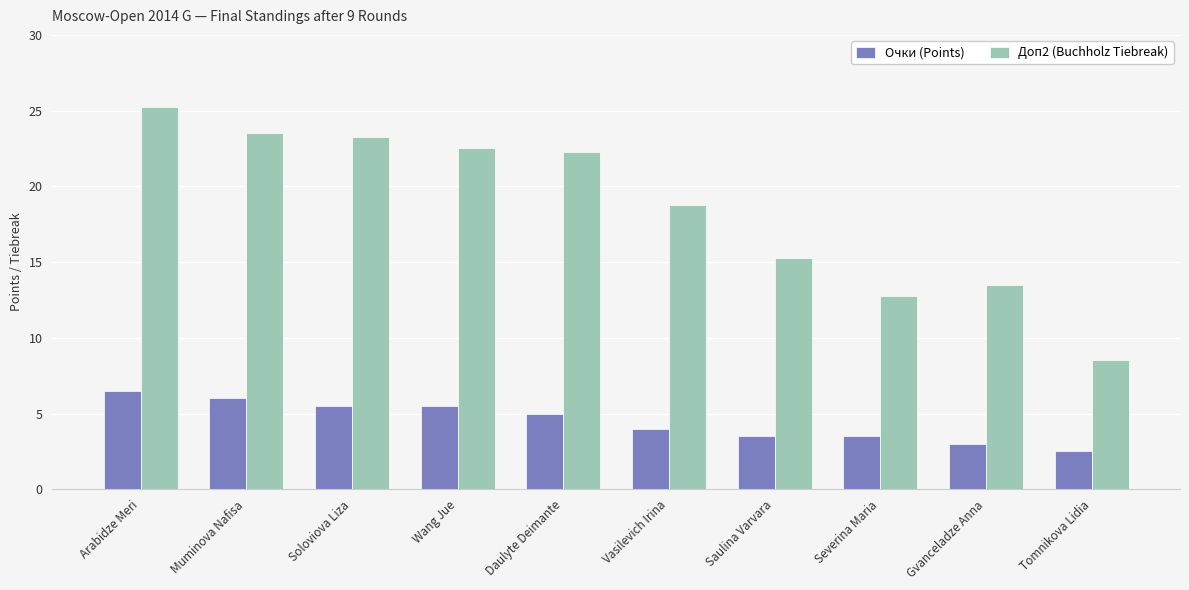

The Очки (Points) series shows 5.5 at Soloviova Liza. True or false?

True